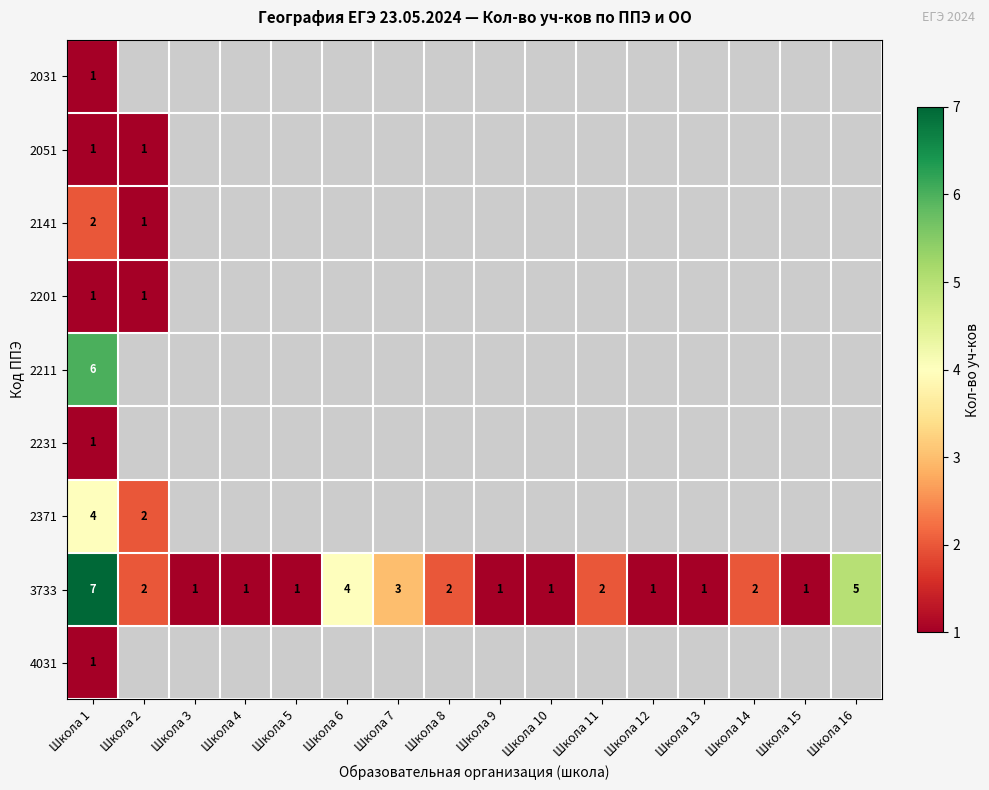

How many series are shown in this chart?

9